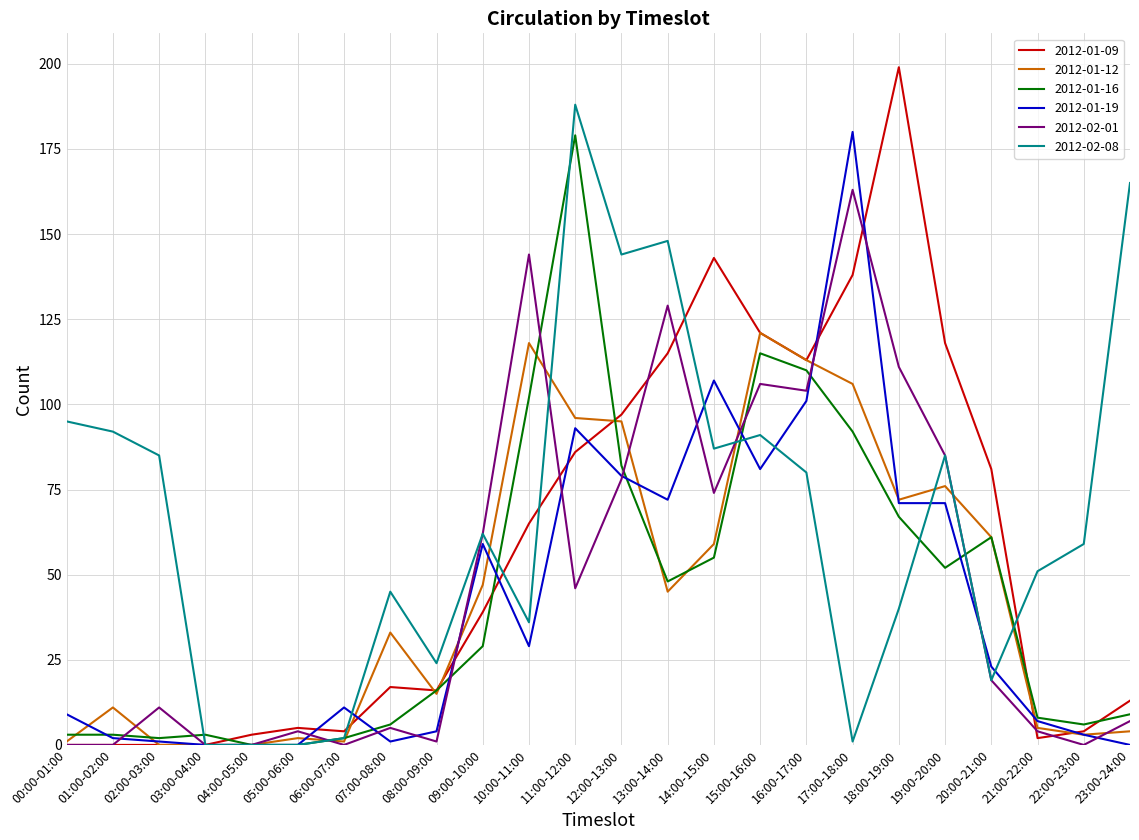

What is the total value across all series at 19:00-20:00?

487